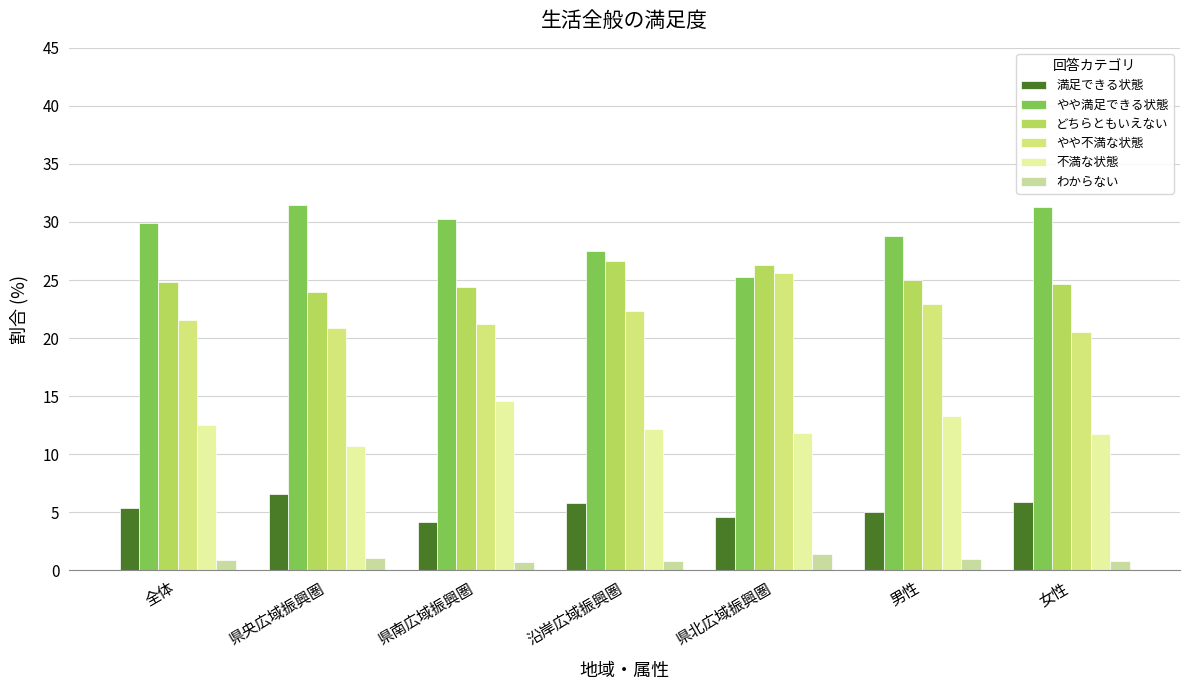

Is the value of やや不満な状態 at 女性 greater than the value of わからない at 県央広域振興圏?

Yes